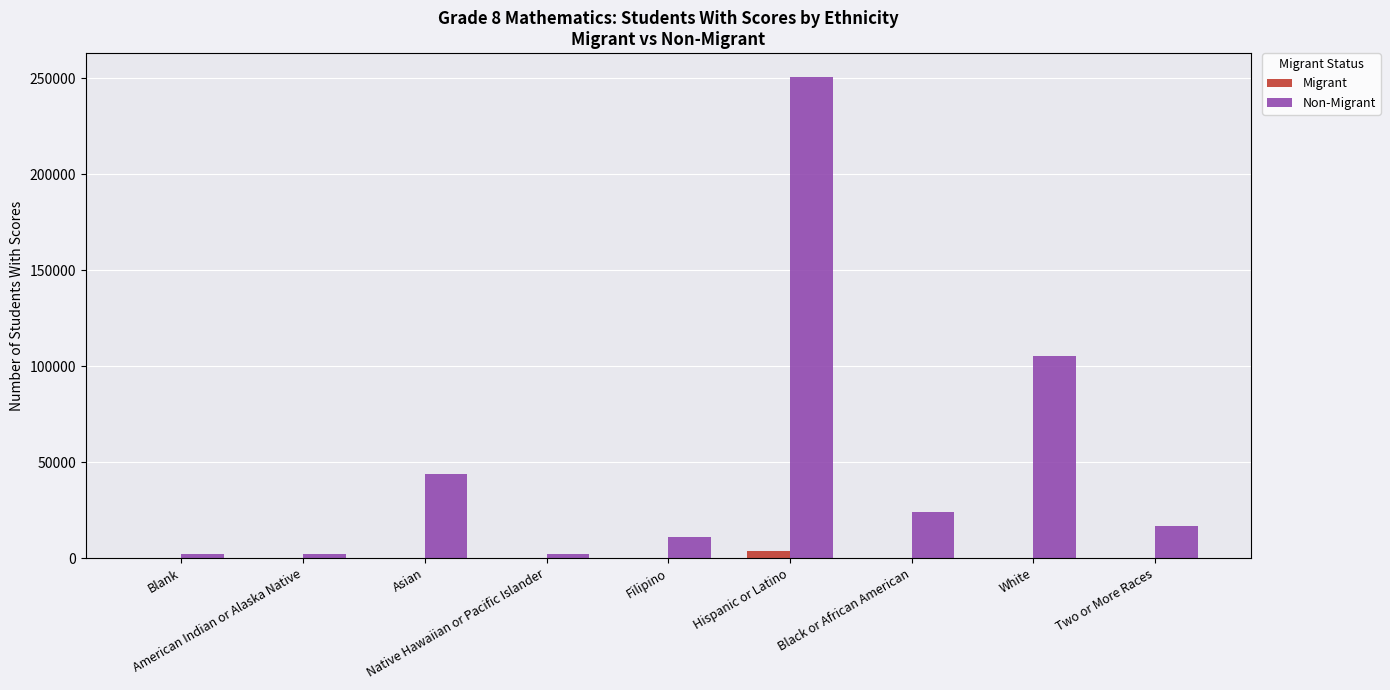

What is the maximum value for Non-Migrant?

250504